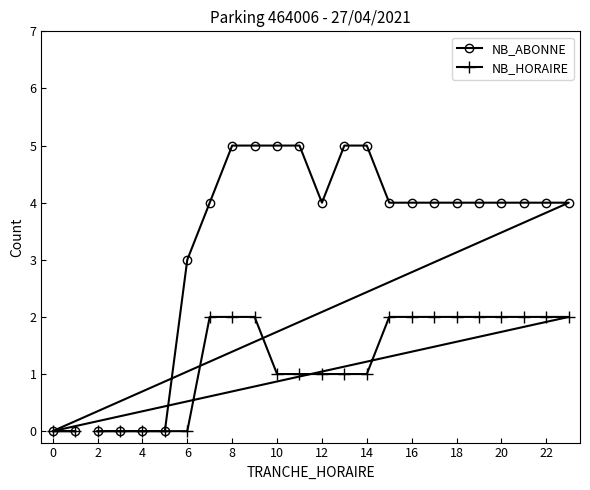

What is the difference between the NB_HORAIRE values at 4 and 14?

1